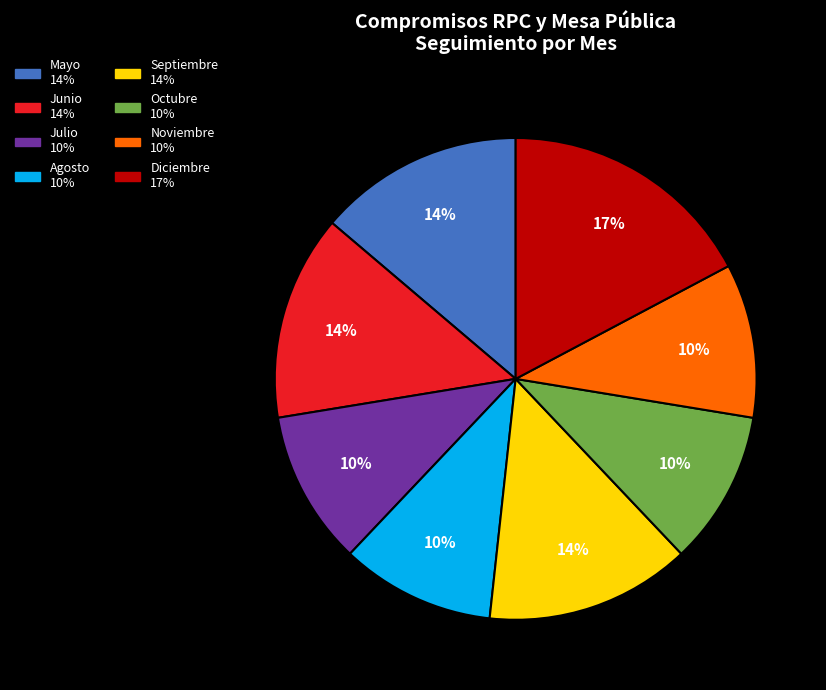

Is there a majority slice in this chart?

No